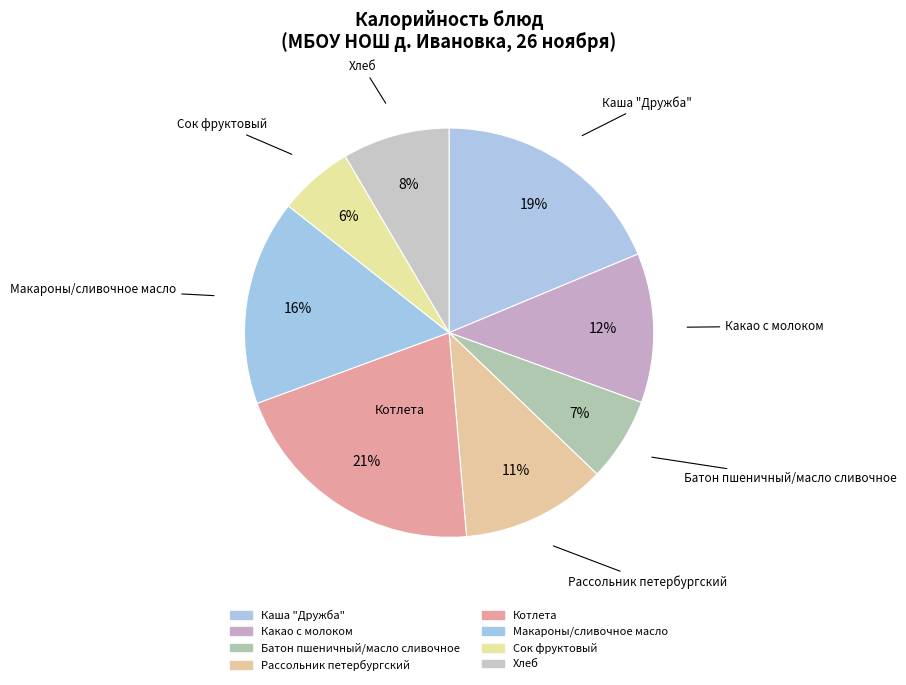

What is the change in value from Каша "Дружба" to Какао с молоком?

-89